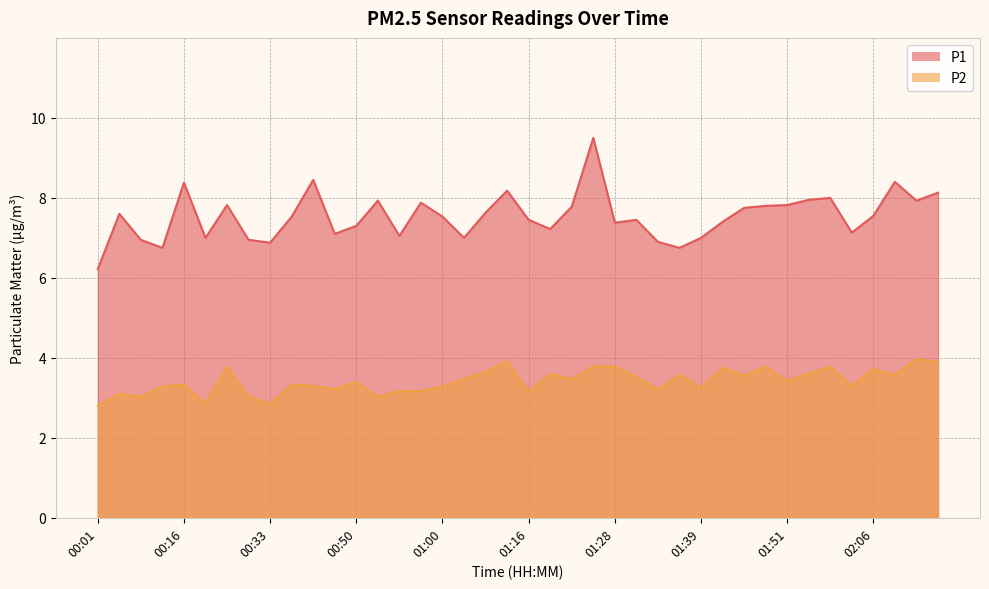

Which has a higher value, 00:42 or 02:06?

00:42